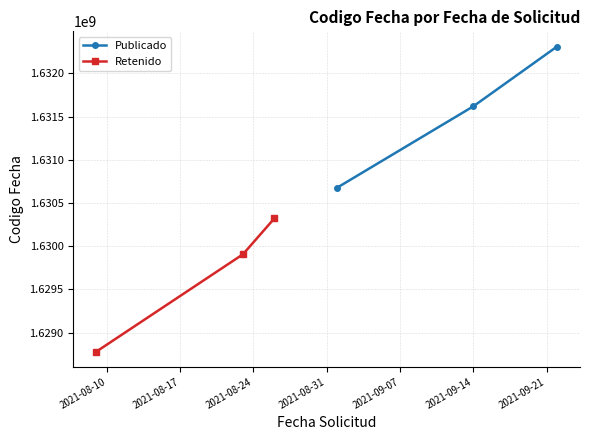

How many data points in Retenido are less than 1629905900?

1